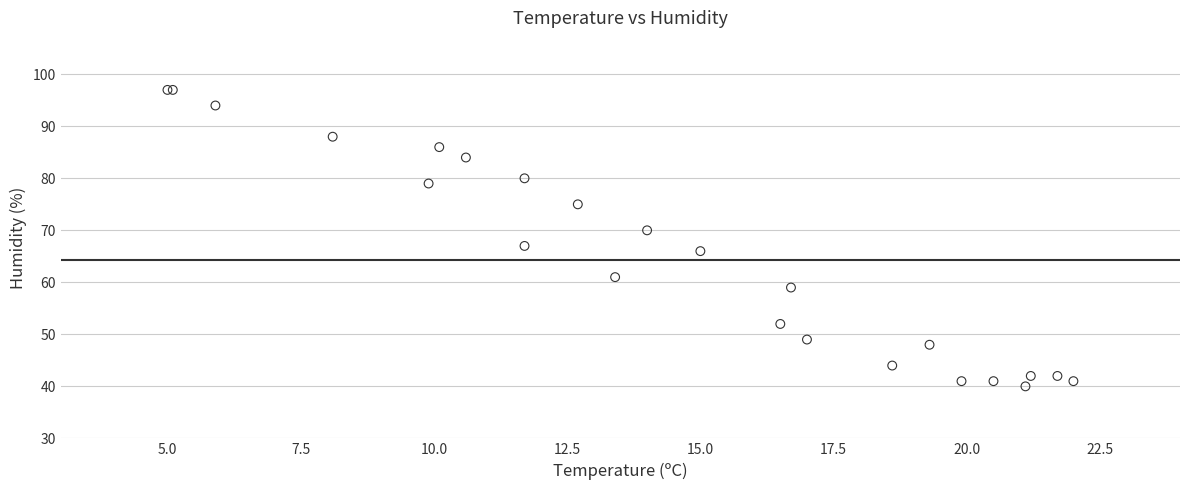

What Y value in the scatter plot is closest to 68?

67